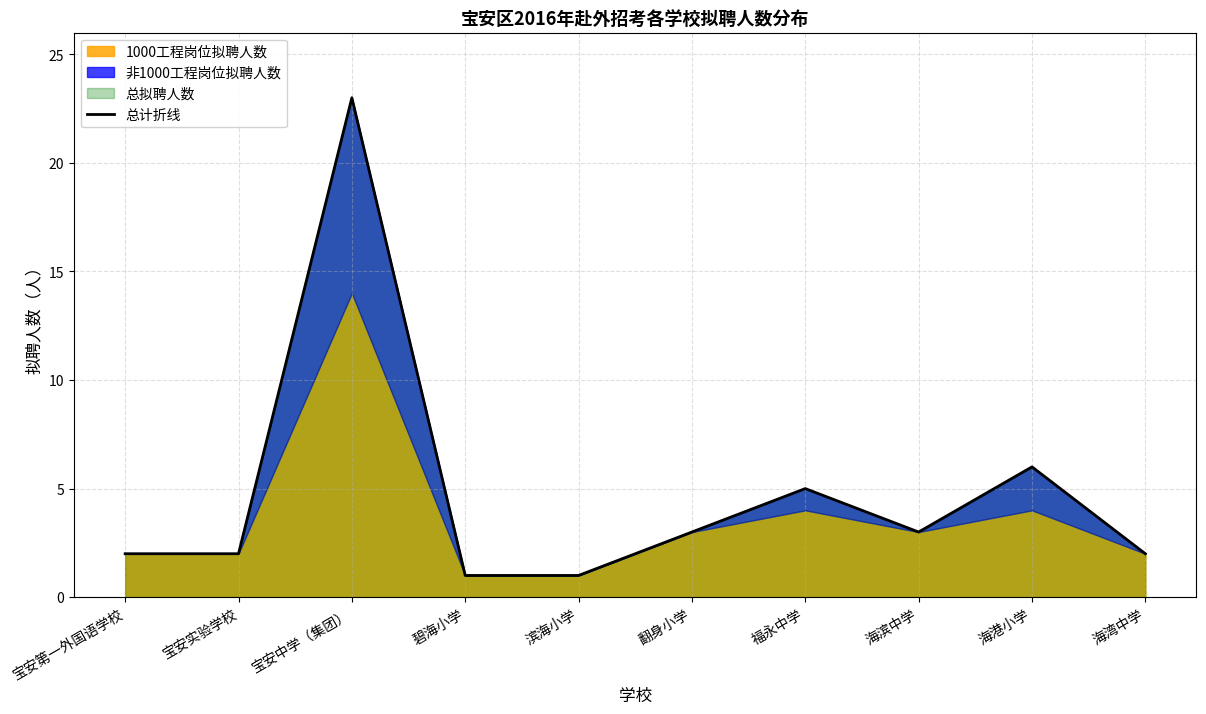

Which category has the highest value across all series?

宝安中学（集团）